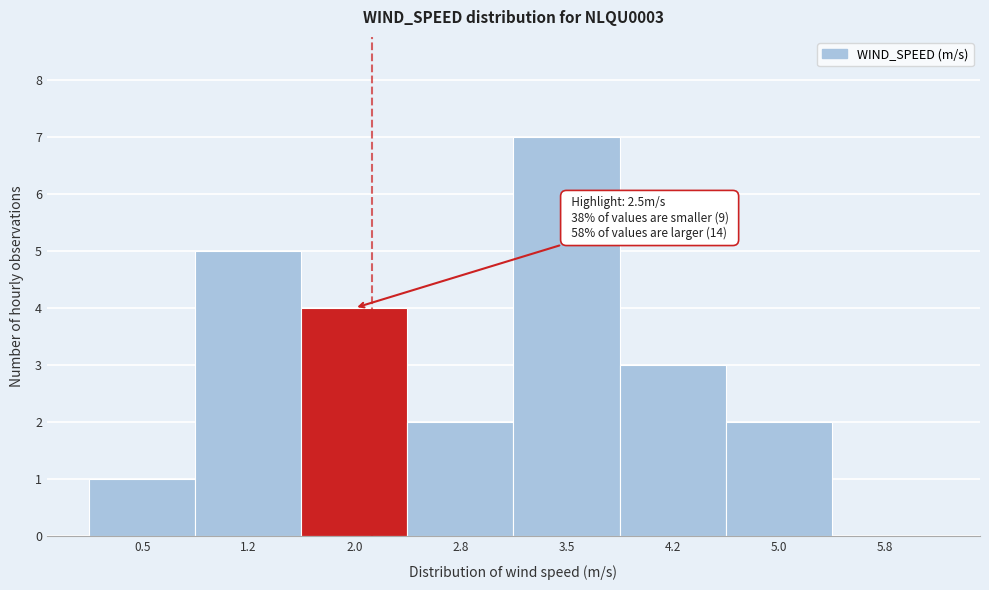

Reading left to right, list all the values displayed in this chart.

0.5=1	1.2=5	2.0=4	2.8=2	3.5=7	4.2=3	5.0=2	5.8=0